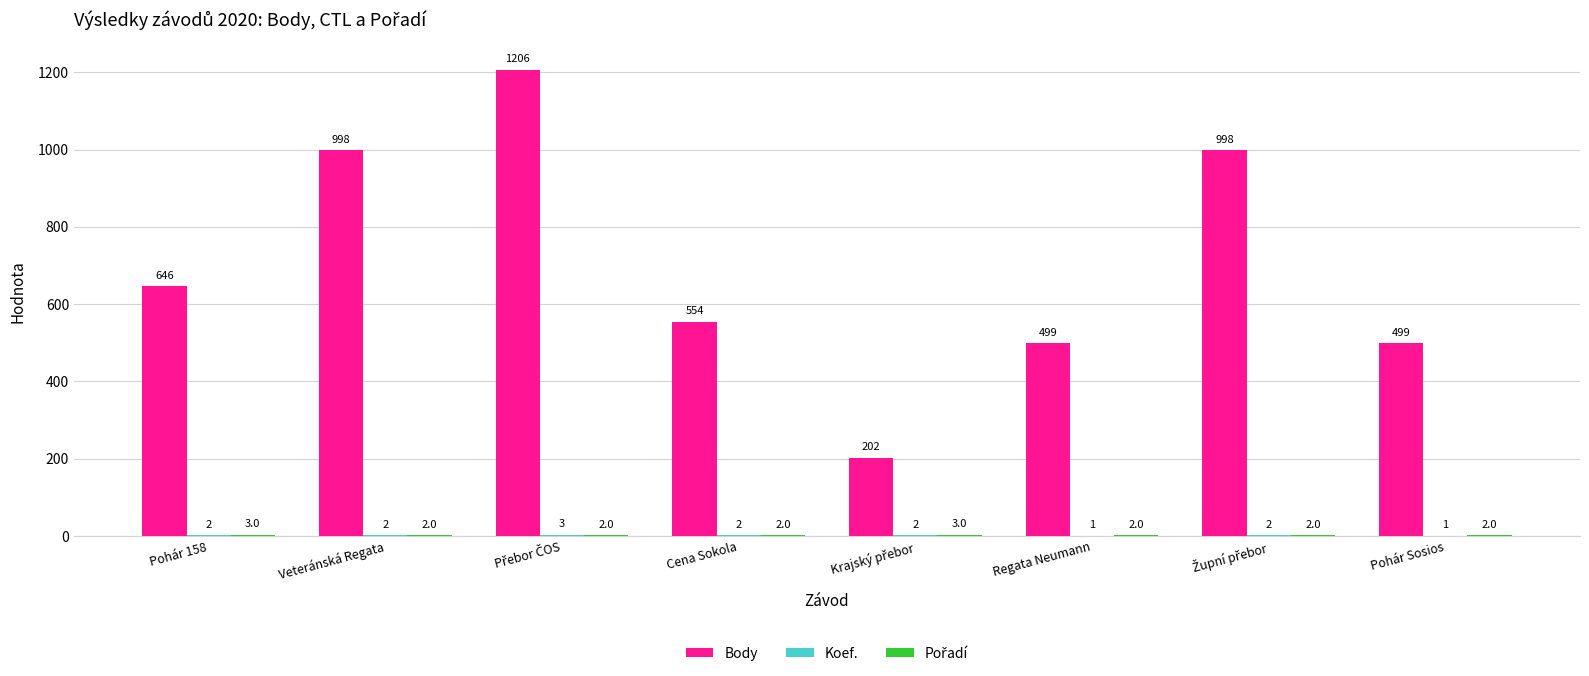

What is the maximum value shown in the chart?

1206